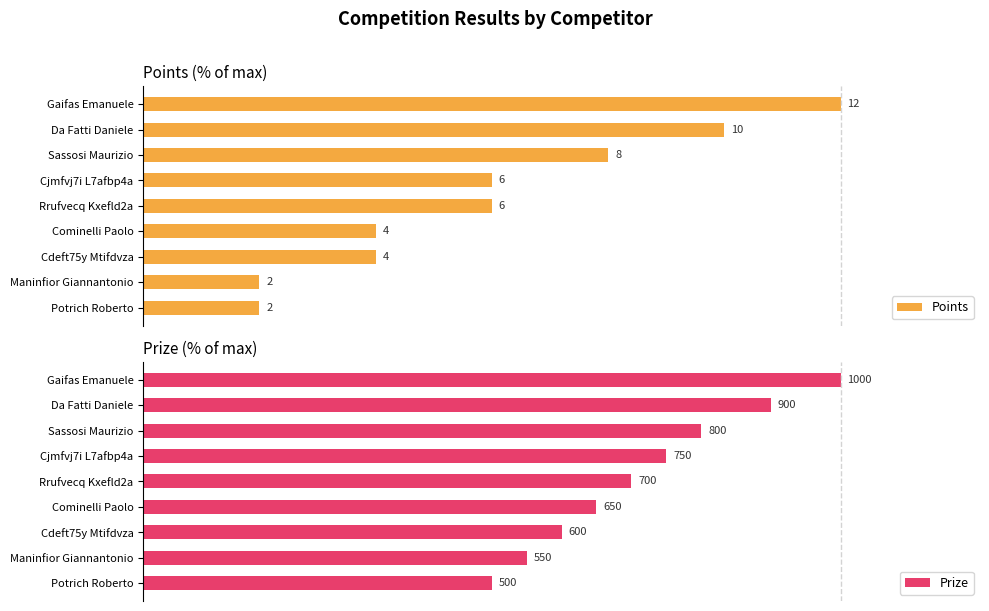

True or false: Prize has a value of 32.3 at Da Fatti Daniele.

False